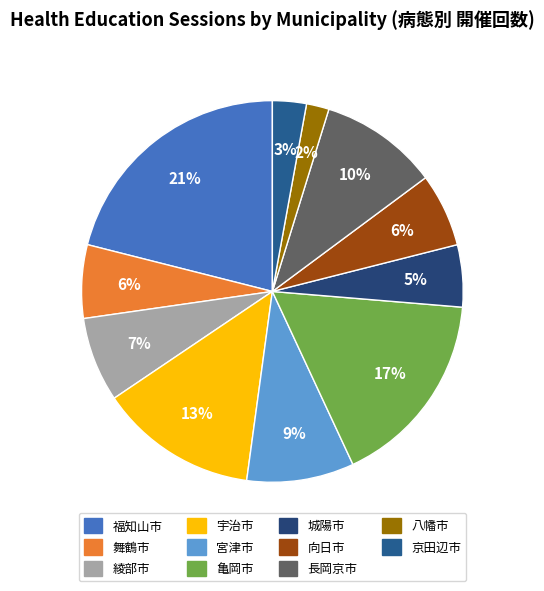

True or false: 舞鶴市 accounts for 6% of the total.

True